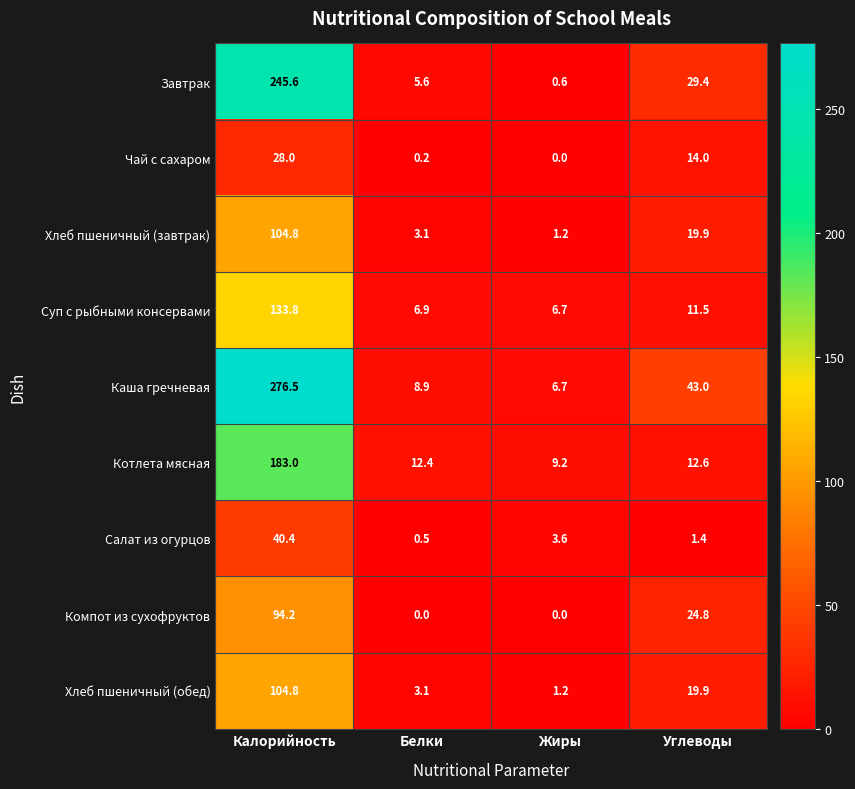

Rank the categories by Хлеб пшеничный (обед) value from lowest to highest.

Жиры, Белки, Углеводы, Калорийность